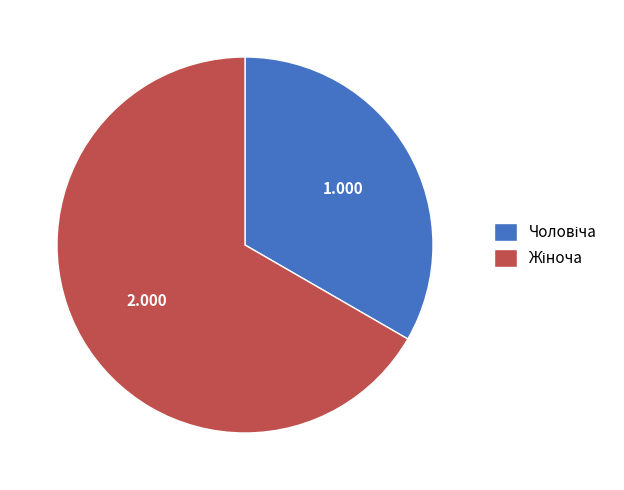

Does any single category account for the majority?

Yes